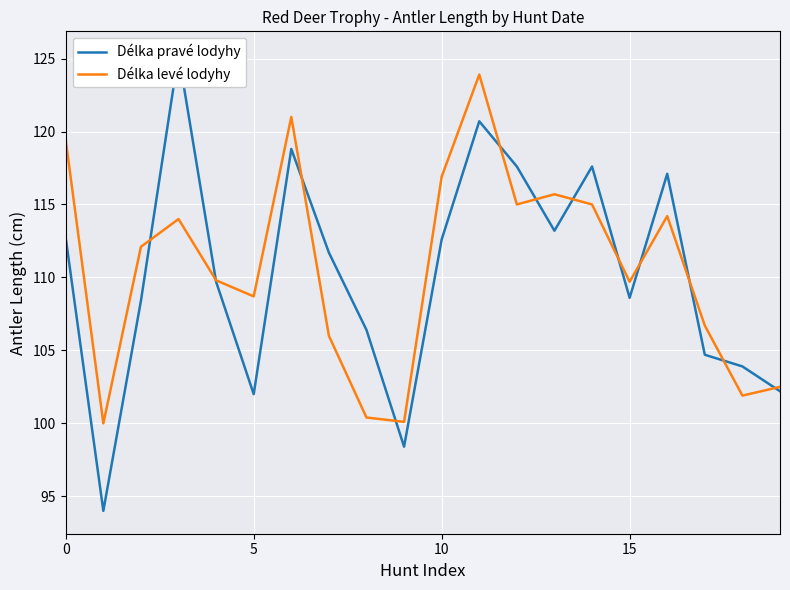

What is the difference between the Délka levé lodyhy values at 15 and 14?

5.3